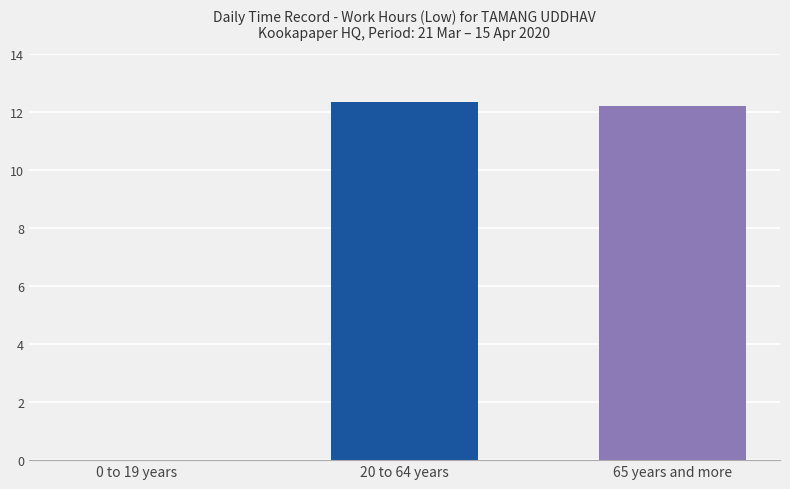

At which label does the data first exceed 12?

20 to 64 years